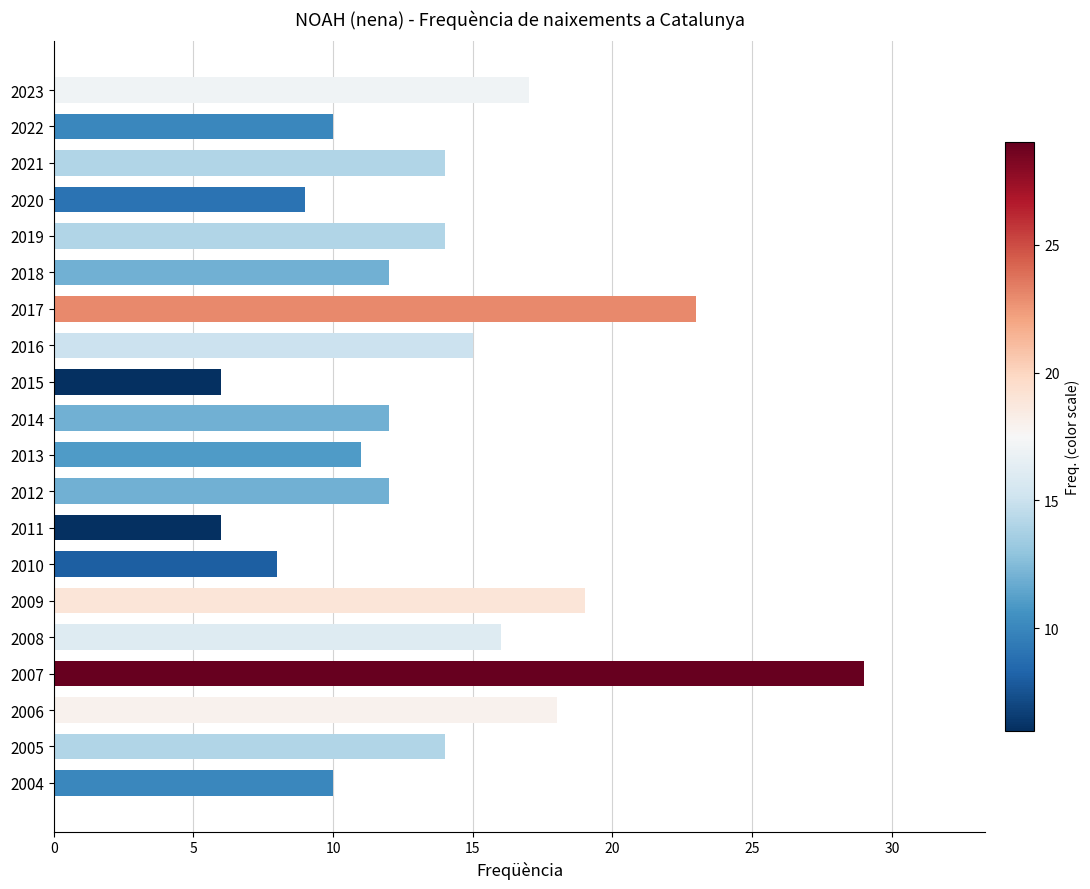

What is the value of the 2nd bar from the top?

10